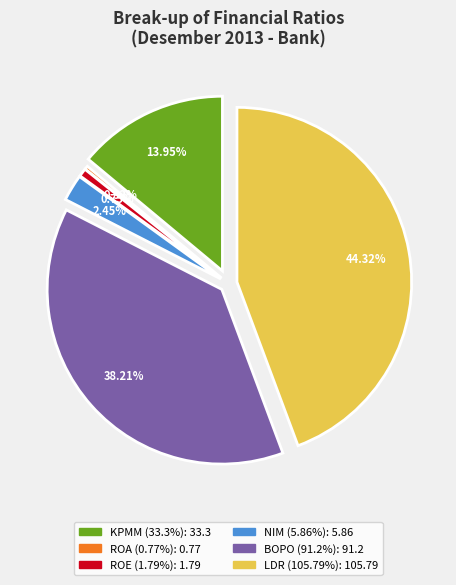

Rank the categories by value from lowest to highest.

ROA (0.77%), ROE (1.79%), NIM (5.86%), KPMM (33.3%), BOPO (91.2%), LDR (105.79%)